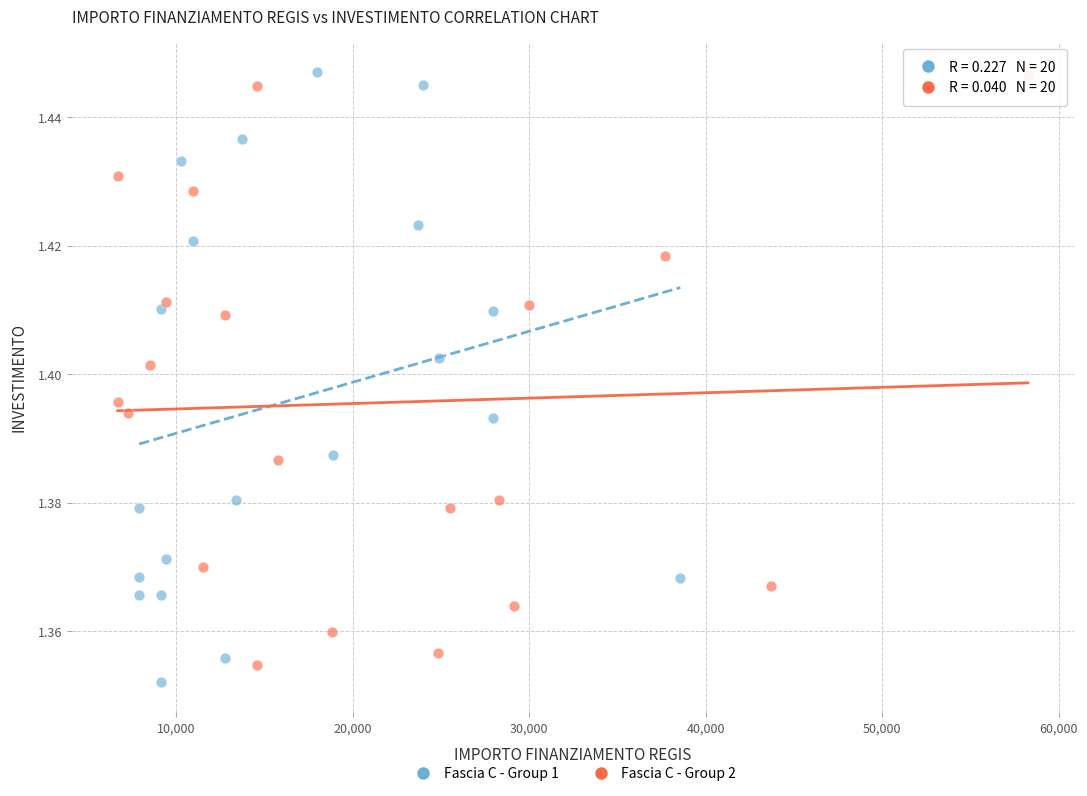

Which series has the widest spread of Y values?

Fascia C - Group 1